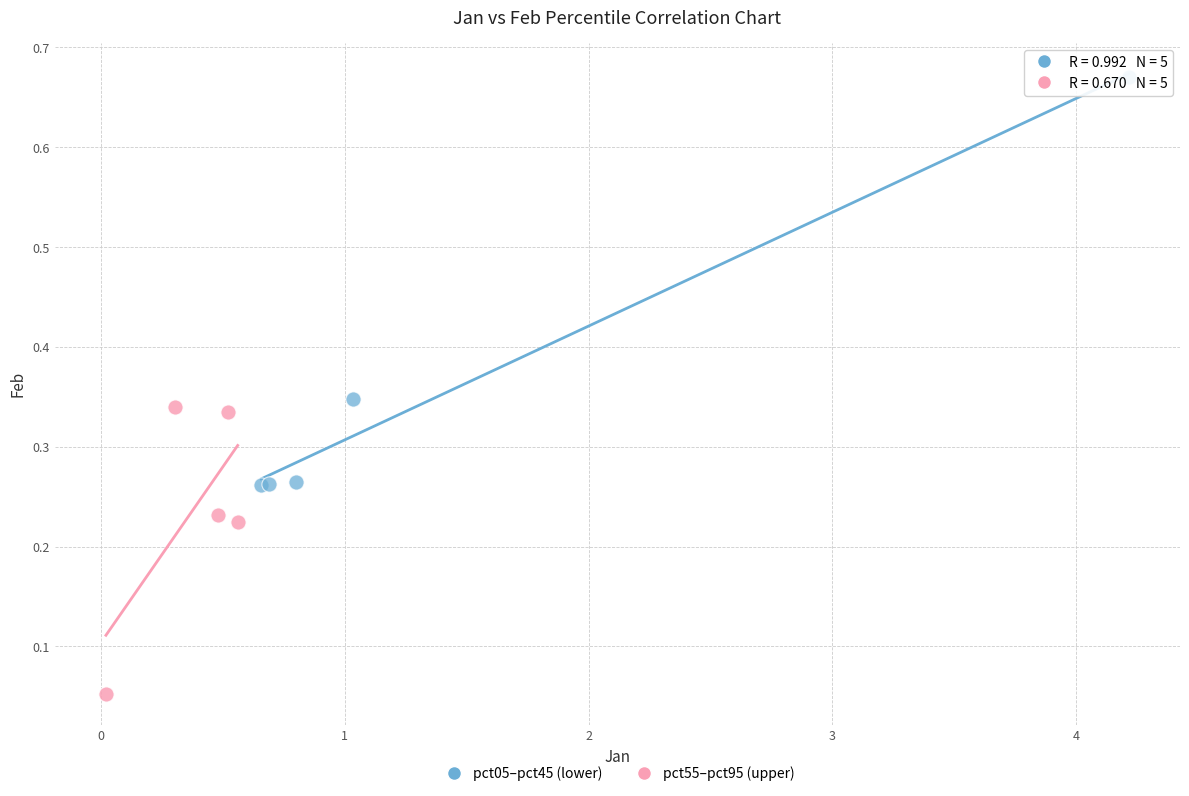

Which series reaches the maximum Y coordinate?

pct05–pct45 (lower)